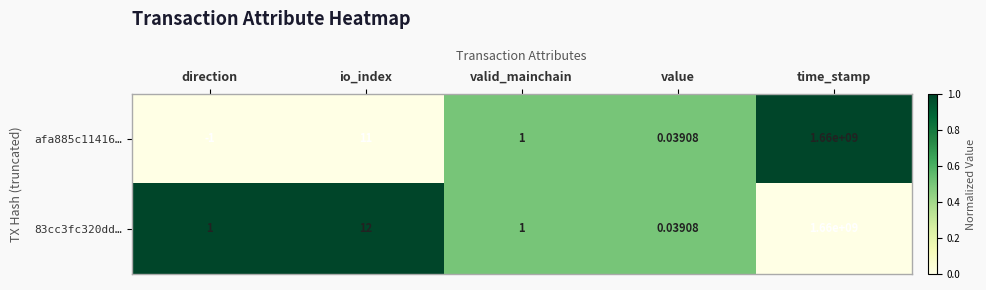

What is the total value across all series at valid_mainchain?

2.0